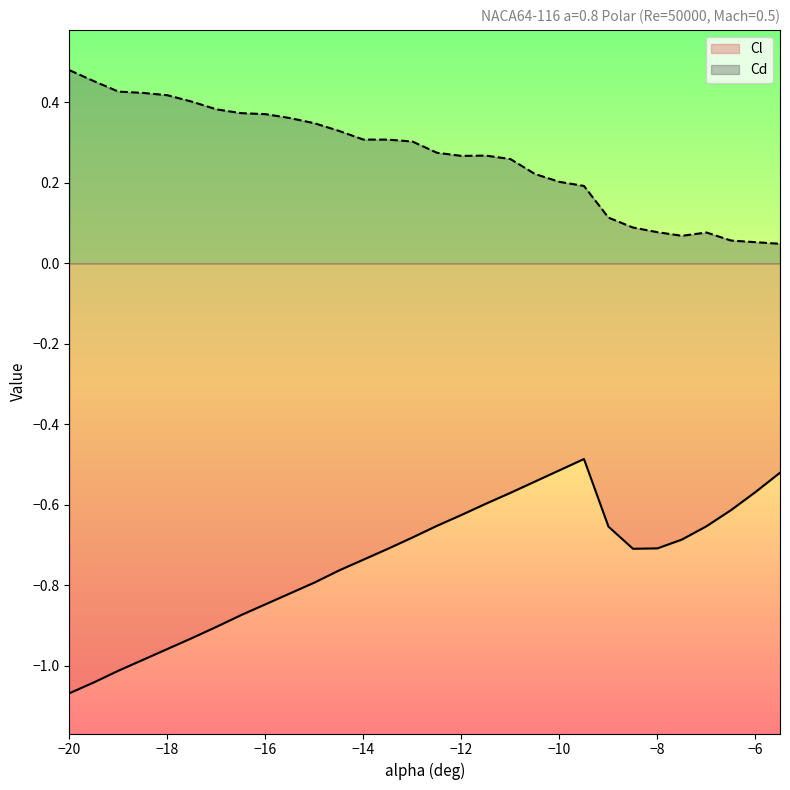

What is the label of the 28th point from the right?

-19